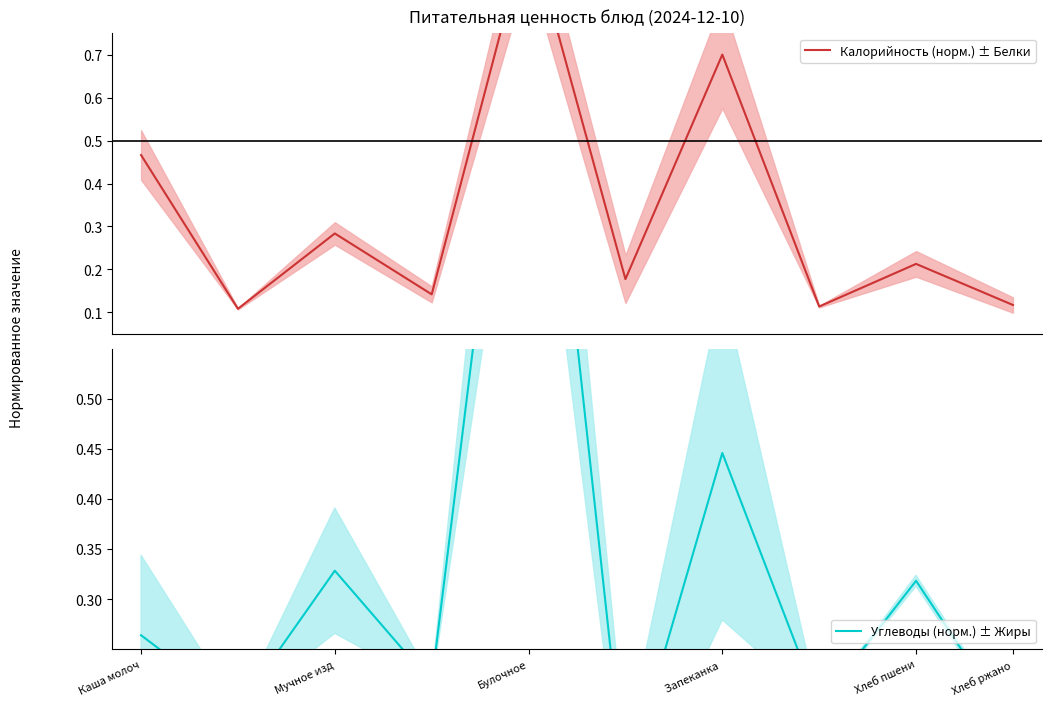

Does the chart display data point markers on the line(s)?

No